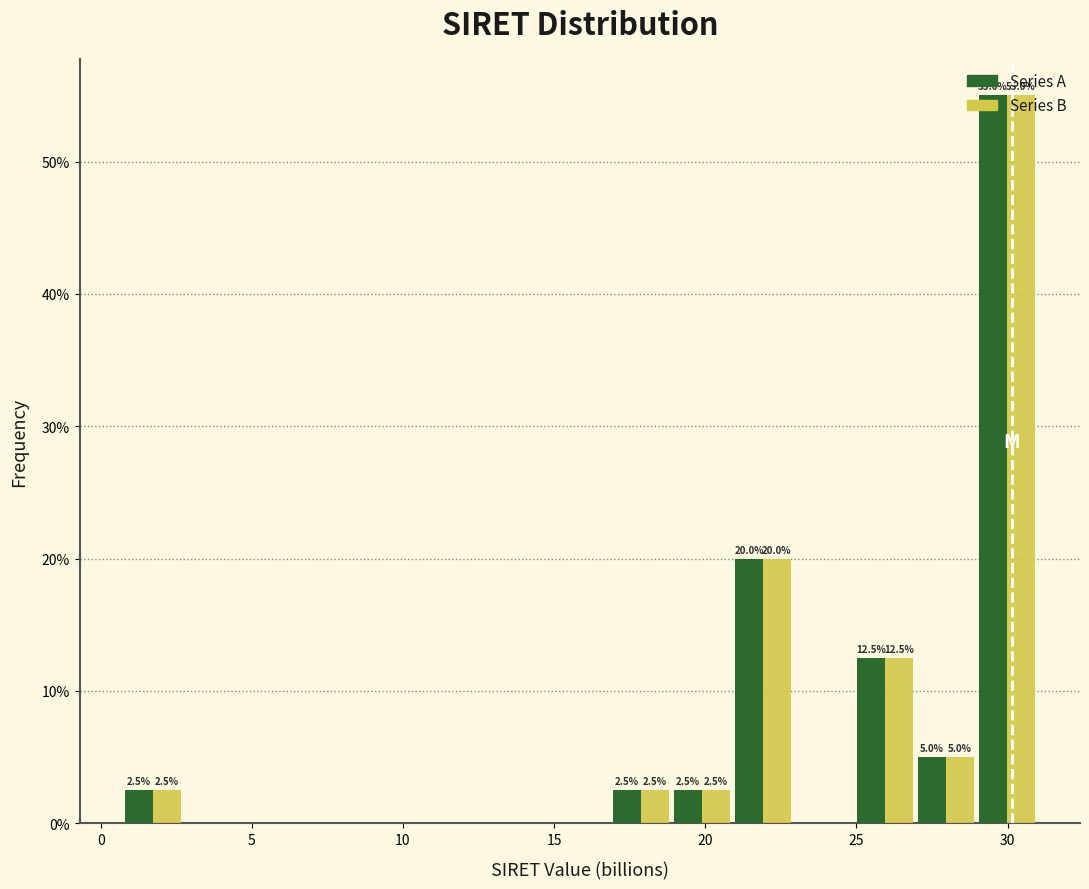

In the Series A series, which range on the x-axis has the tallest bar?

29.0 to 31.0